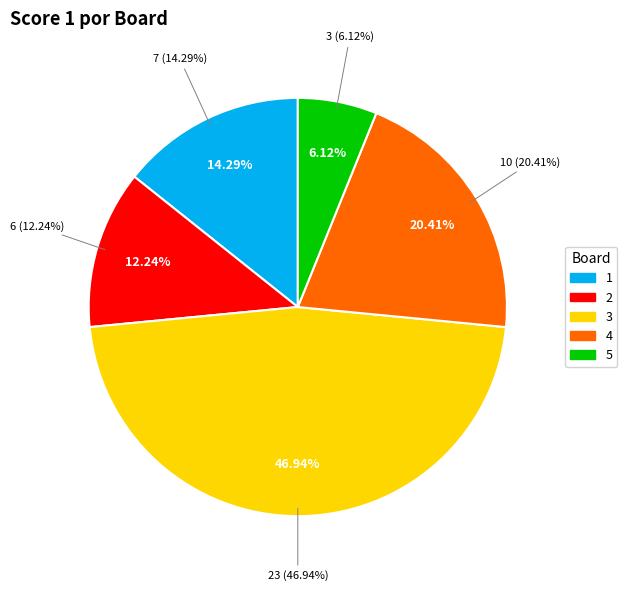

To the nearest percent, what is the difference between the largest and smallest slice percentages?

41%